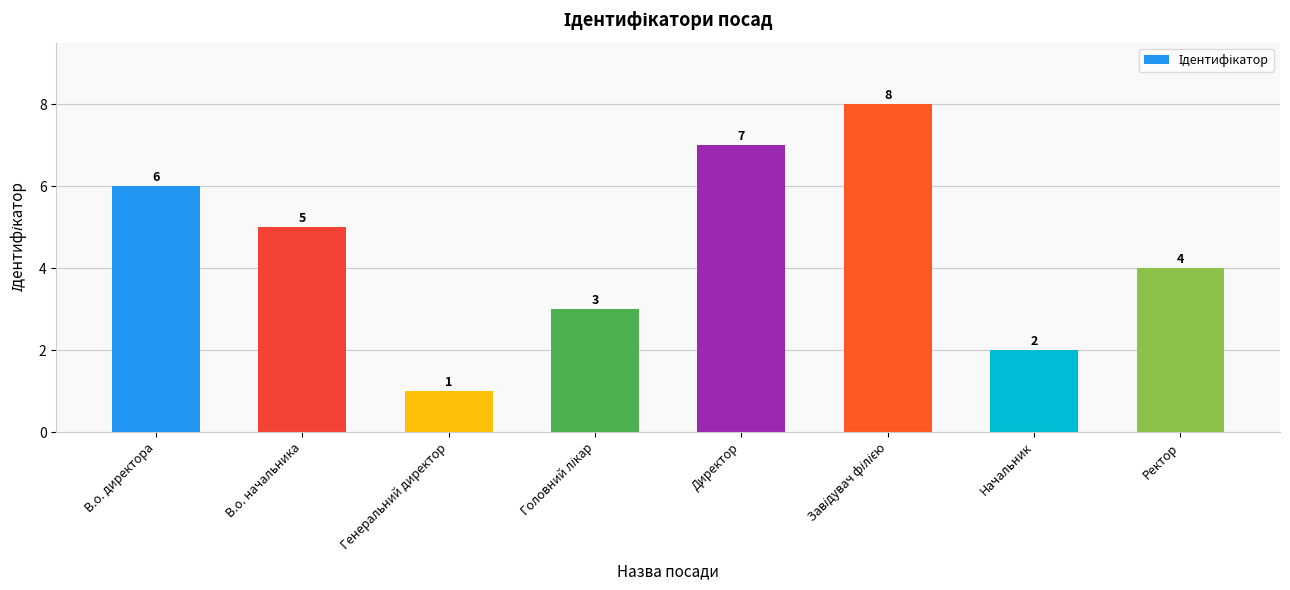

The chart shows a value of 1 at Генеральний директор. True or false?

True